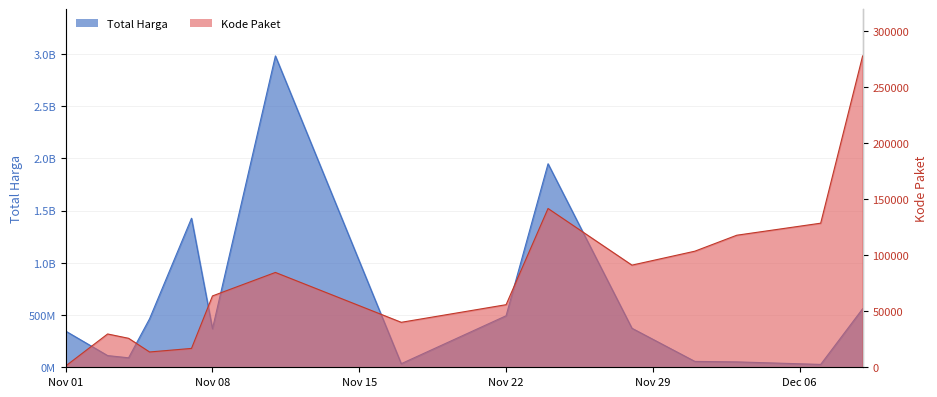

What are all the series names shown in the legend?

Total Harga, Kode Paket